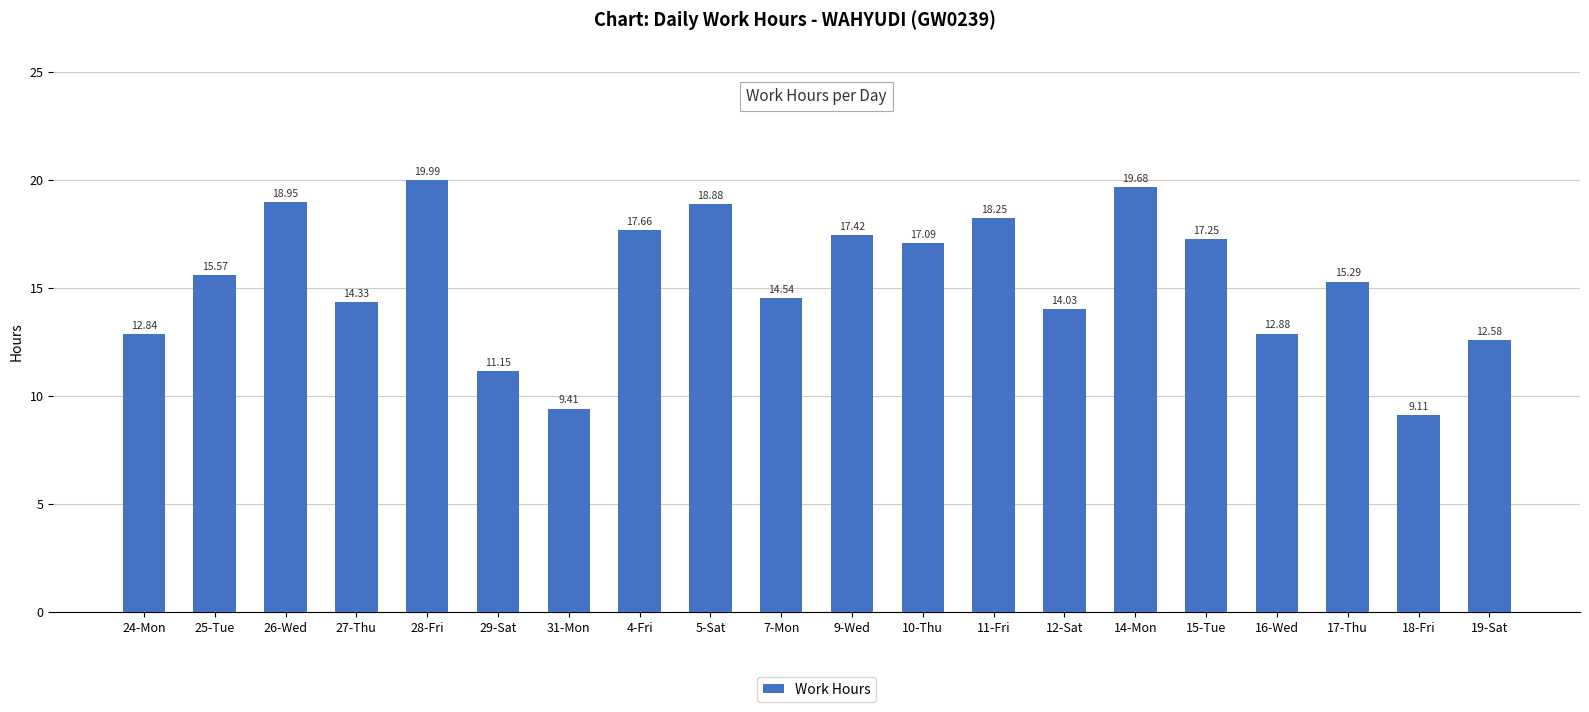

Which has a higher value, 27-Thu or 11-Fri?

11-Fri